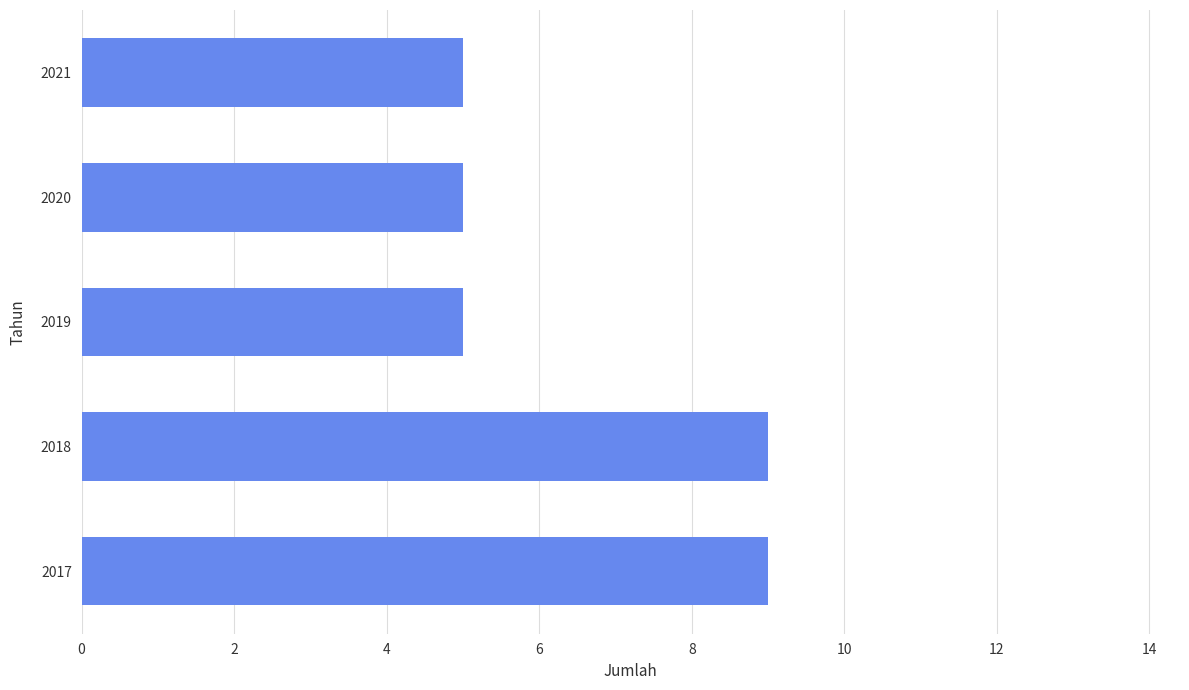

Count the values in the range 5 to 9.

5